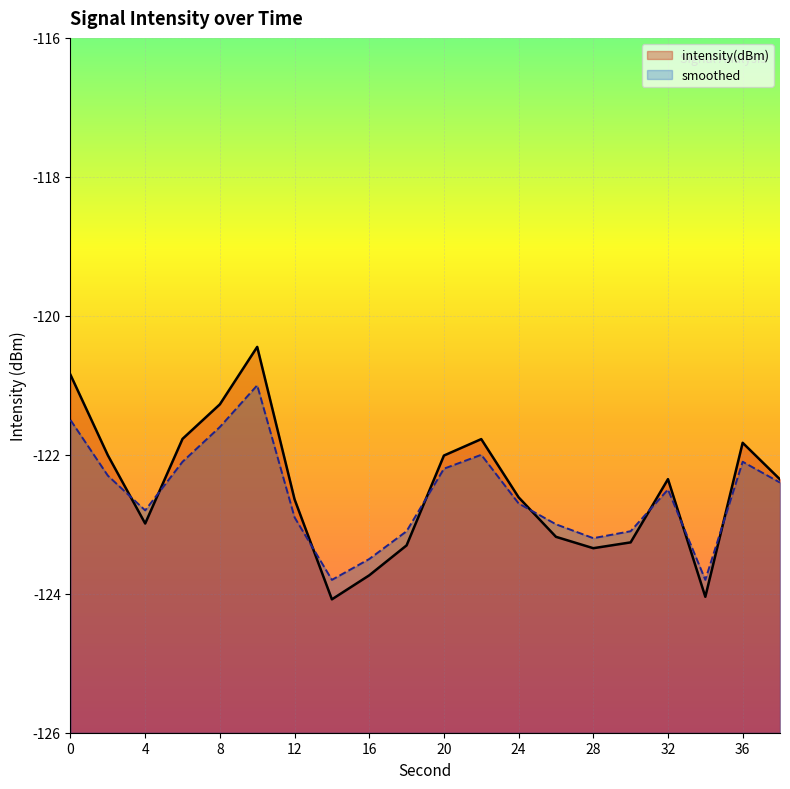

Which category has the highest value across all series?

10